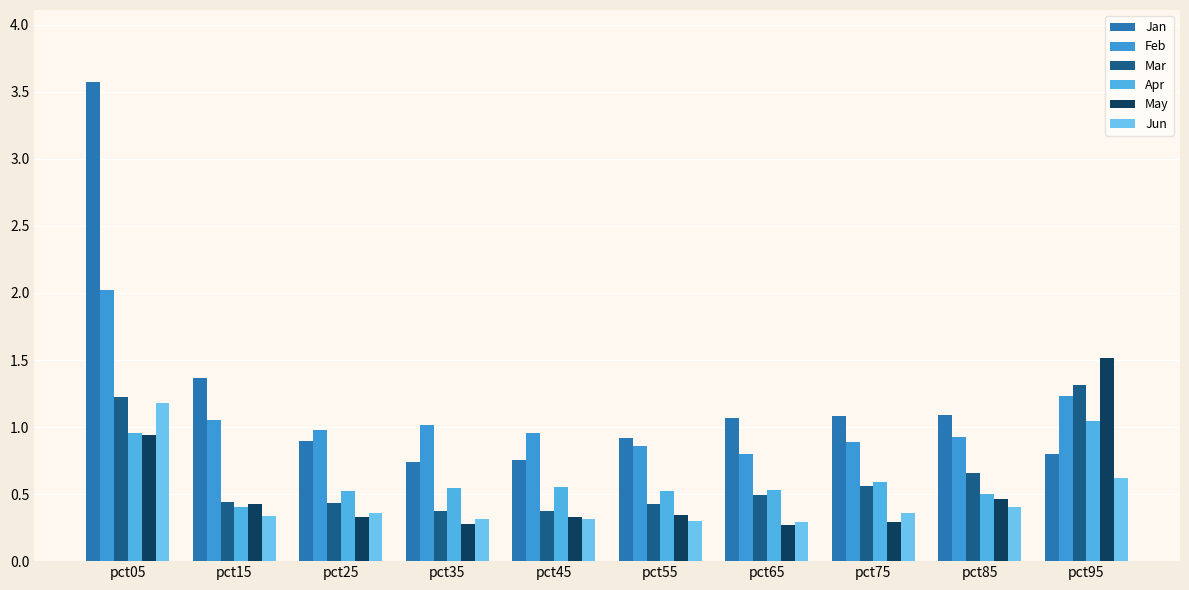

Between pct55 and pct75, which is larger?

pct75